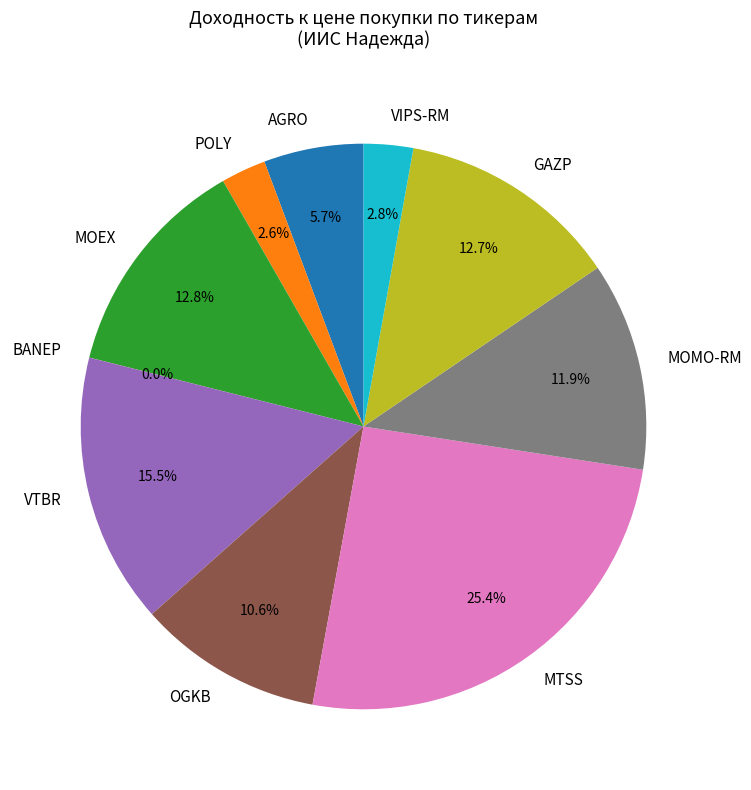

How much of the chart is everything except MOMO-RM?

88.1%